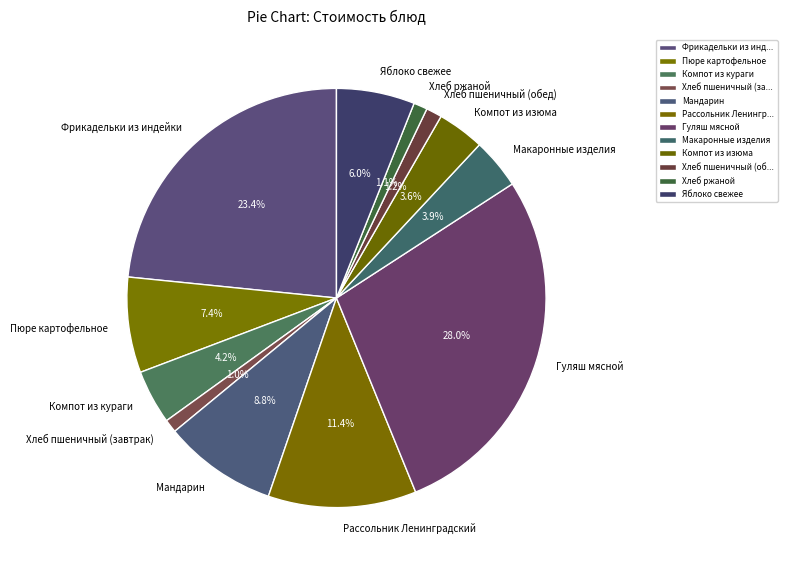

Combined, do Компот из кураги and Пюре картофельное account for over 50%?

No